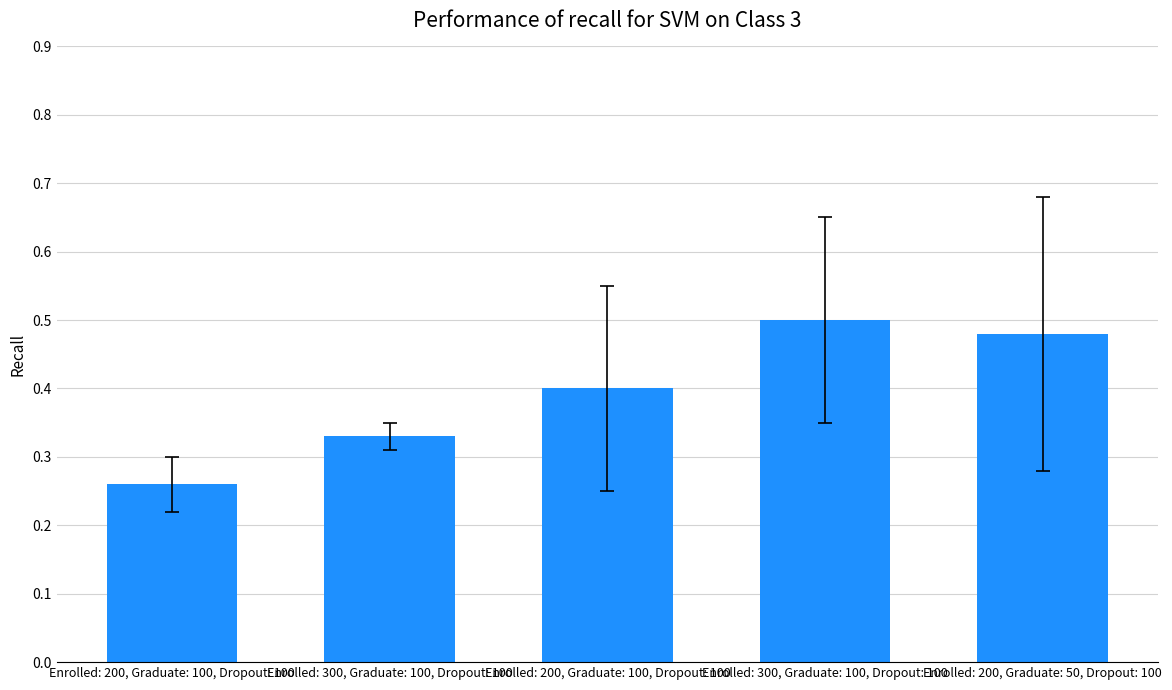

Reading left to right, what are all the values shown in this chart?

Enrolled: 200, Graduate: 100, Dropout: 100=0.3	Enrolled: 300, Graduate: 100, Dropout: 100=0.3	Enrolled: 200, Graduate: 100, Dropout: 100=0.4	Enrolled: 300, Graduate: 100, Dropout: 100=0.5	Enrolled: 200, Graduate: 50, Dropout: 100=0.5